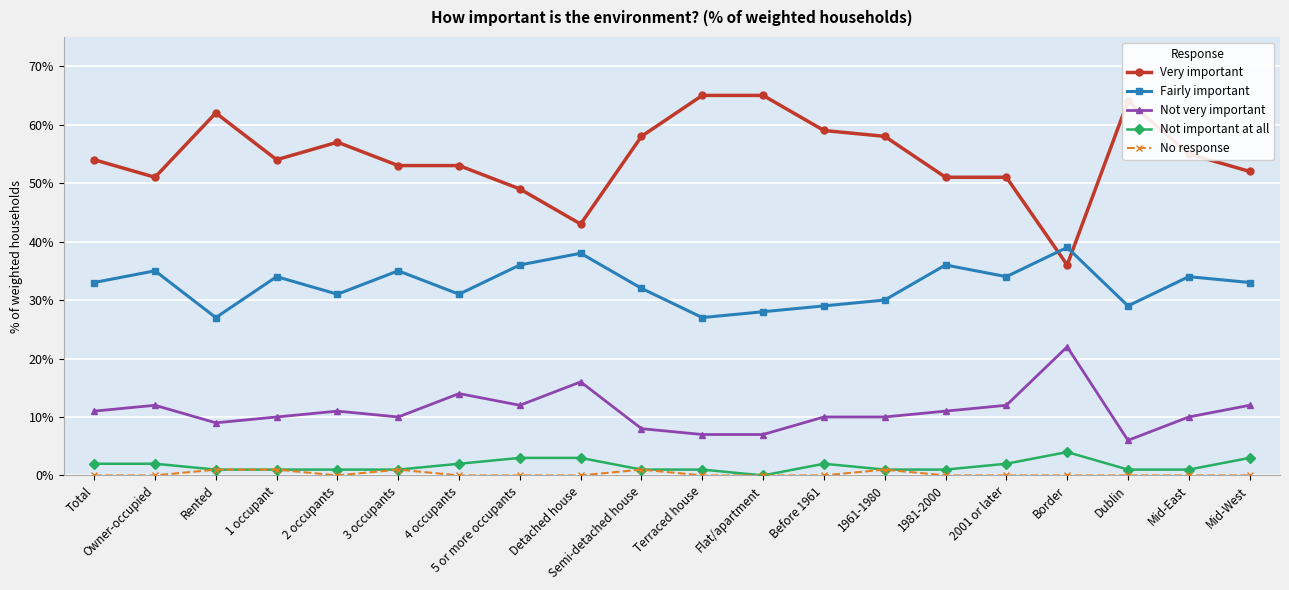

What is the average value of the Fairly important series?

0.3